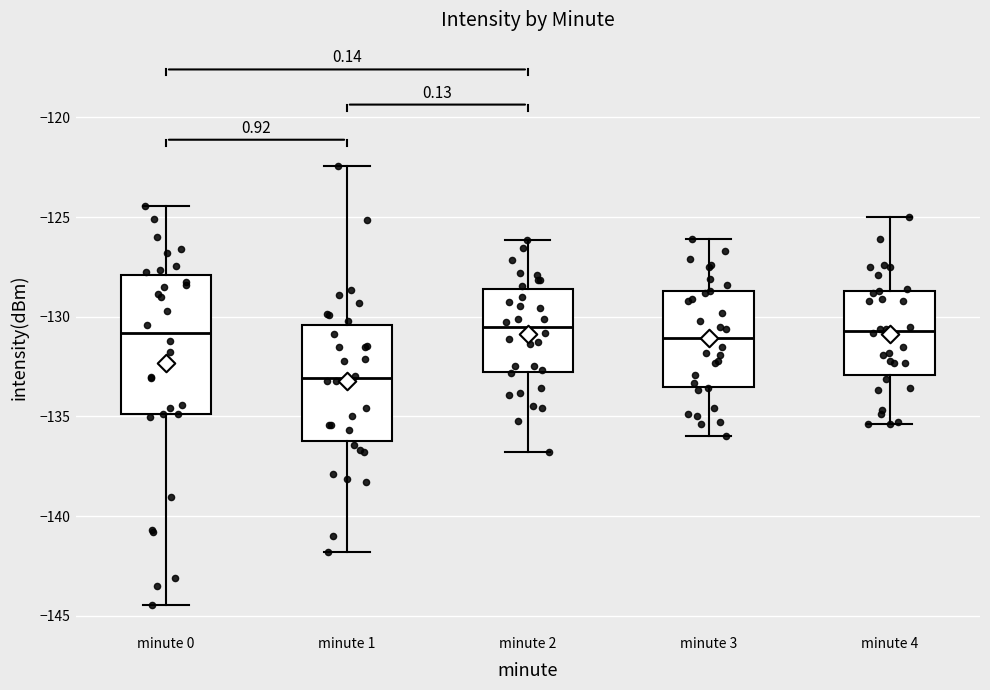

Which box is the tallest, from its lower edge to its upper edge?

minute 0